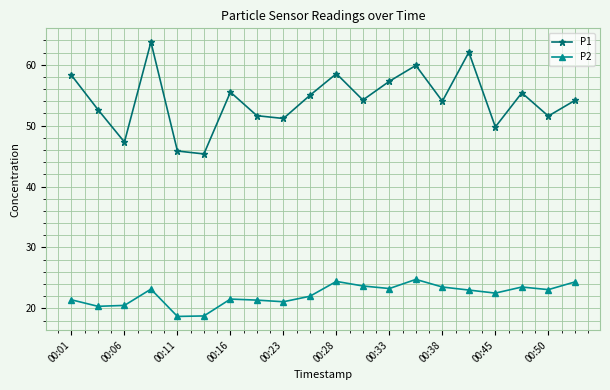

What is the sum of all P2 values?

444.7